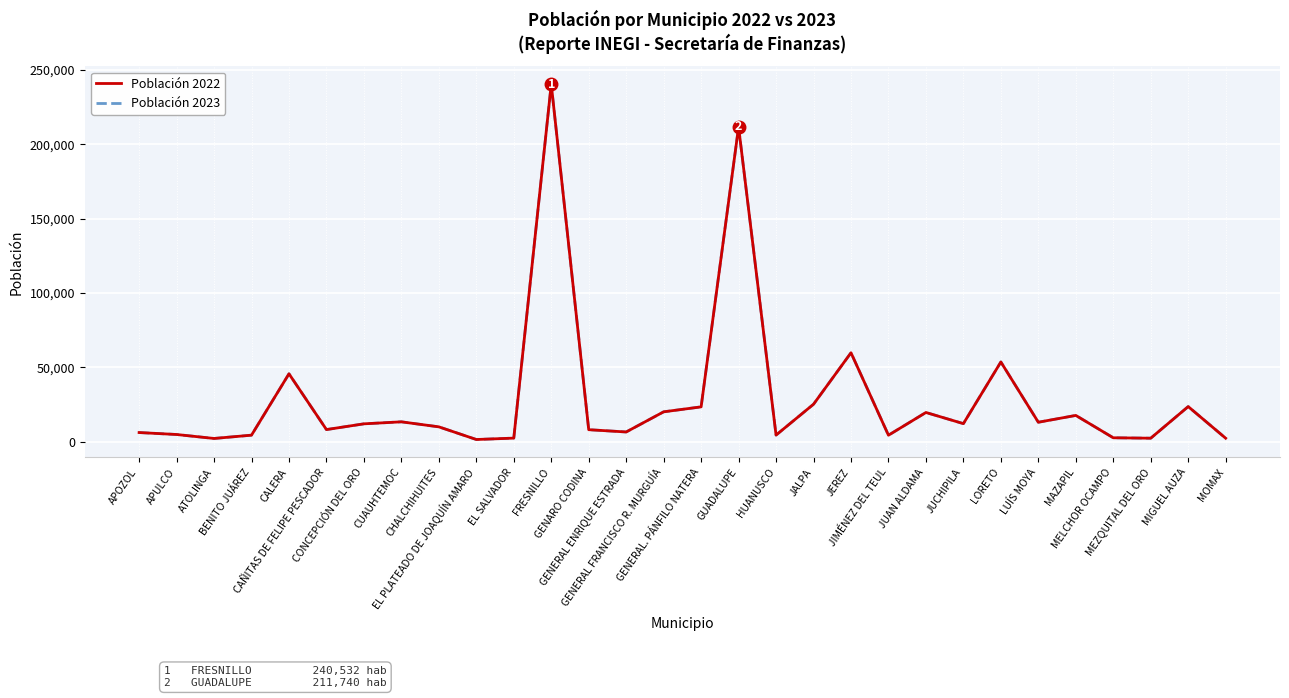

Which label corresponds to the smallest value in the chart?

EL PLATEADO DE JOAQUÍN AMARO